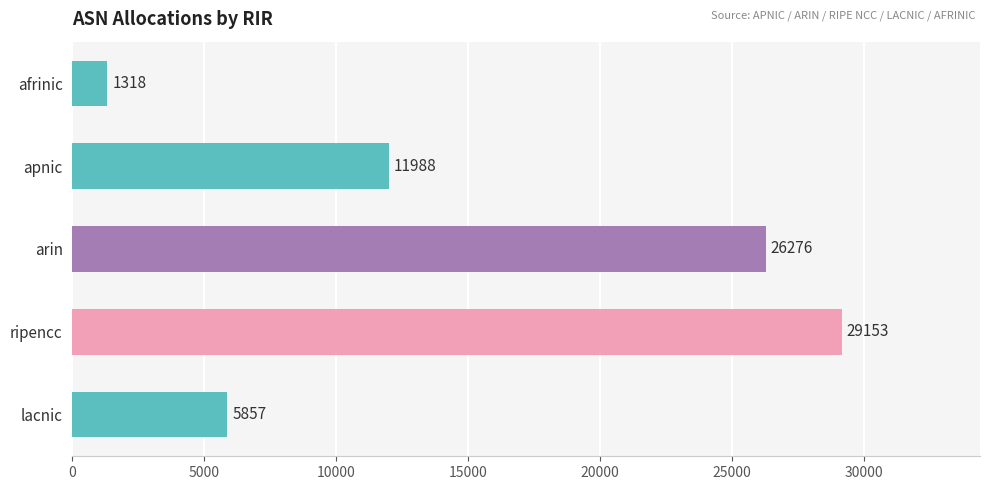

What is the difference between the maximum and minimum values?

27835